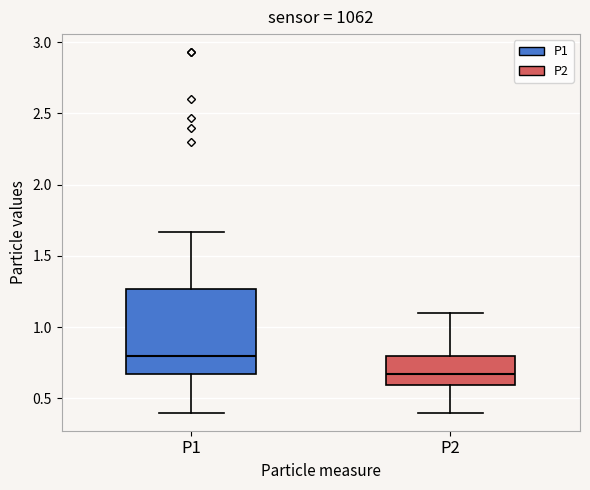

Reading left to right, transcribe this box plot: for each box, give where its median line is, the range the box spans, and where its two whiskers end, as read against the y-axis. The values are not printed on the chart, so give them approximately, as read against the axis.

P1: median 0.80, box 0.65 to 1.25, whiskers 0.40 to 1.65
P2: median 0.65, box 0.60 to 0.80, whiskers 0.40 to 1.10